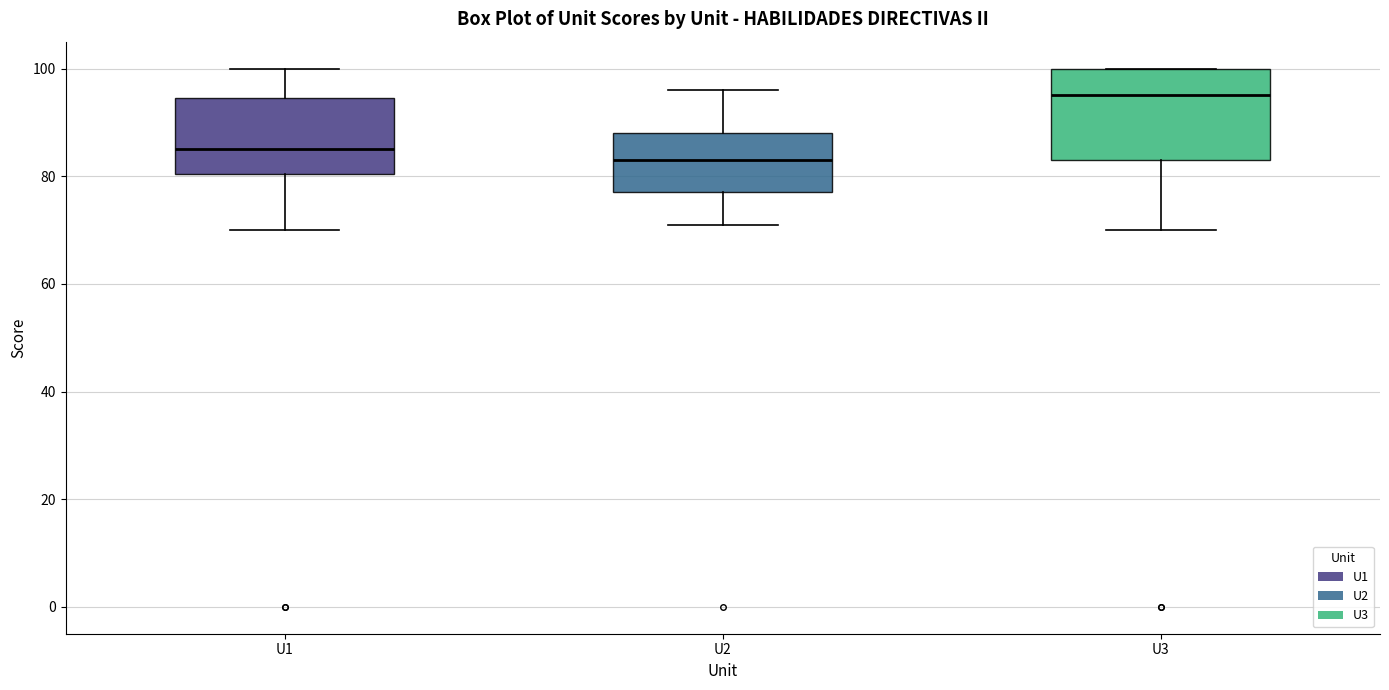

Reading left to right, transcribe this box plot: for each box, give where its median line is, the range the box spans, and where its two whiskers end, as read against the y-axis. The values are not printed on the chart, so give them approximately, as read against the axis.

U1: median 86, box 80 to 94, whiskers 70 to 100
U2: median 84, box 78 to 88, whiskers 72 to 96
U3: median 96, box 84 to 100, whiskers 70 to 100